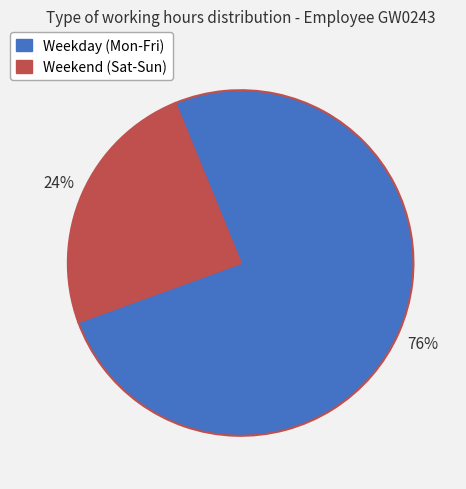

Does any single category account for the majority?

Yes